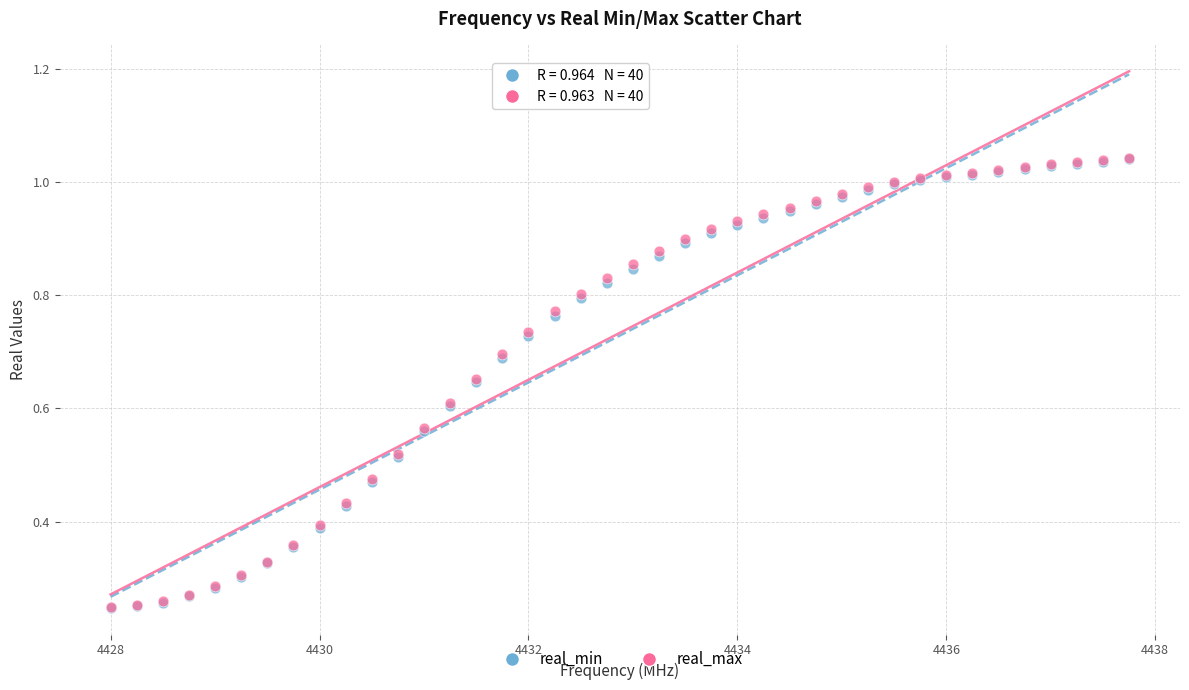

What are all the series names shown in the legend?

real_min, real_max